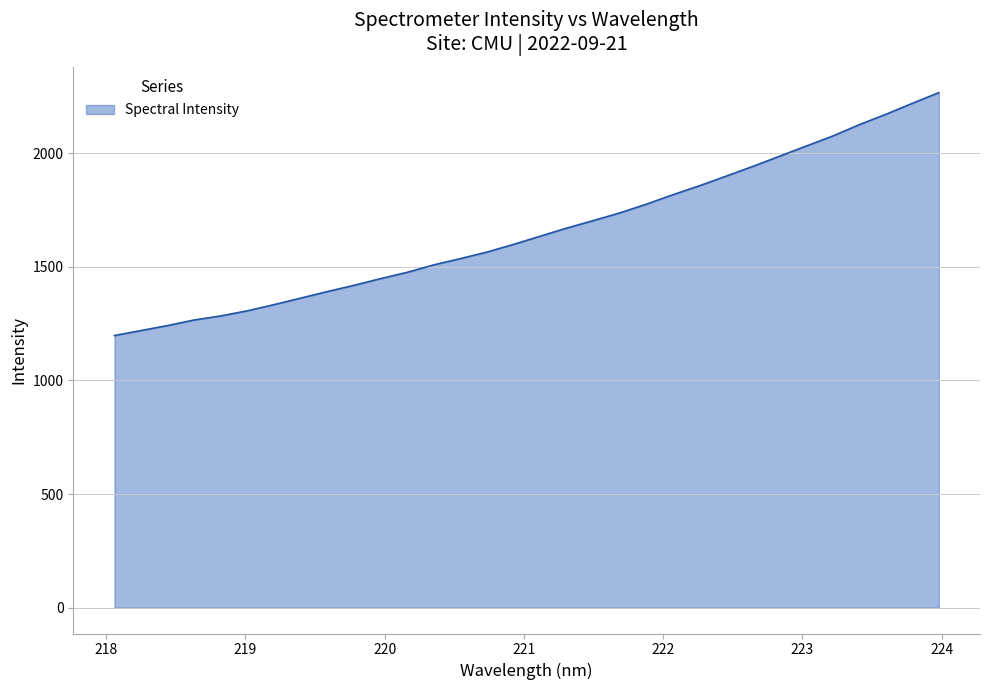

What is the maximum value shown in the chart?

2266.1